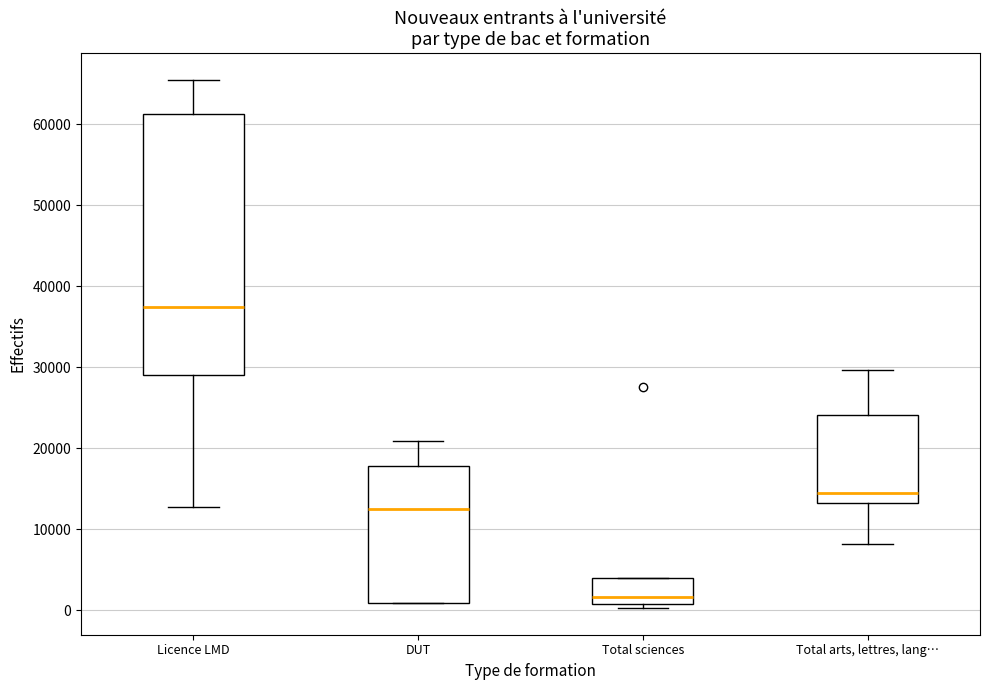

Where does the lower whisker of the box for Total arts, lettres, lang… end on the y-axis? The values are not printed on the chart, so give them approximately, as read against the axis.

8000